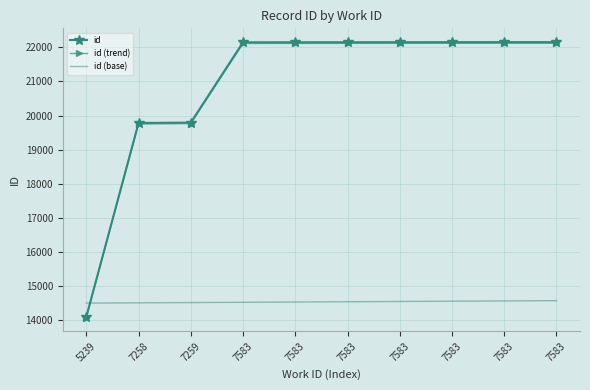

Reading right to left, extract all data points from this chart.

id: 22150.0	22149.0	22148.0	22147.0	22146.0	22145.0	22144.0	19793.0	19782.0	14105.0
id (trend): 22116.8	22115.8	22114.8	22113.8	22112.8	22111.8	22110.8	19763.3	19752.3	14083.8
id (base): 14579.7	14571.6	14563.6	14555.5	14547.5	14539.4	14531.4	14523.3	14515.3	14507.2